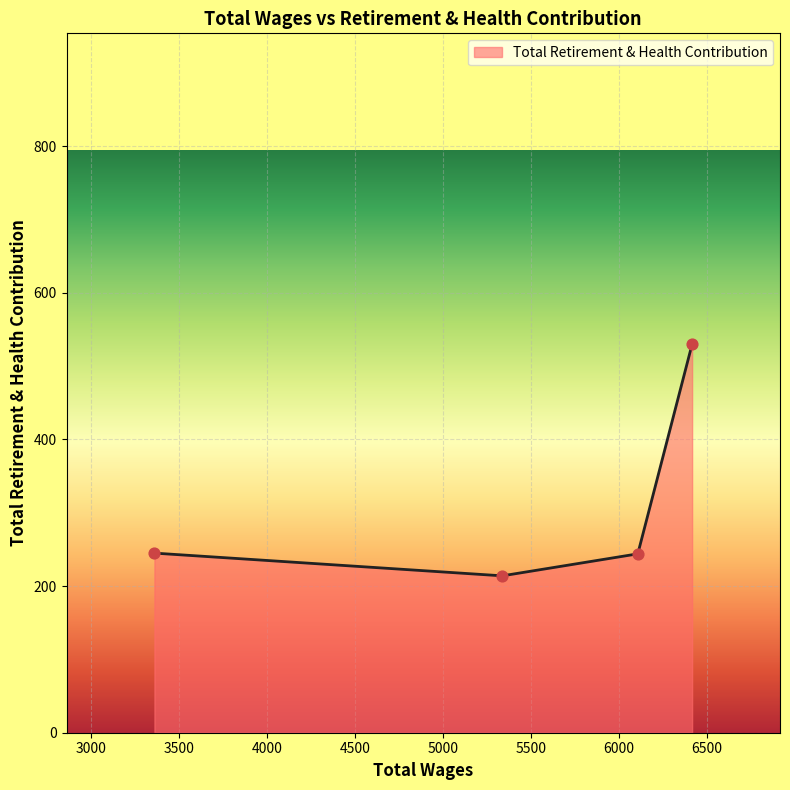

What is the minimum value shown in the chart?

214